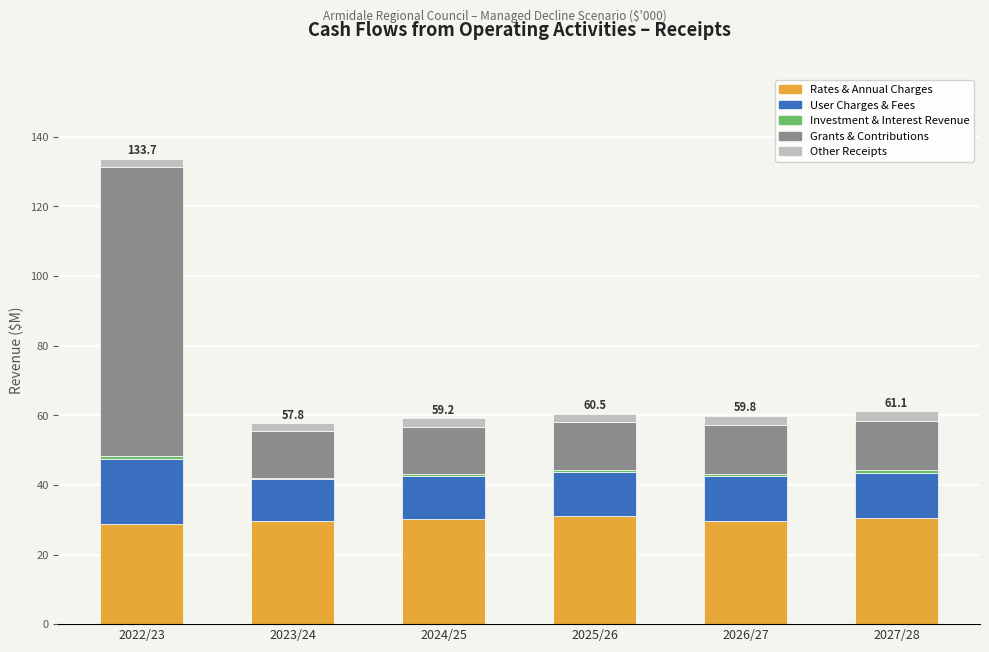

What is the sum of all Rates & Annual Charges values?

179.8